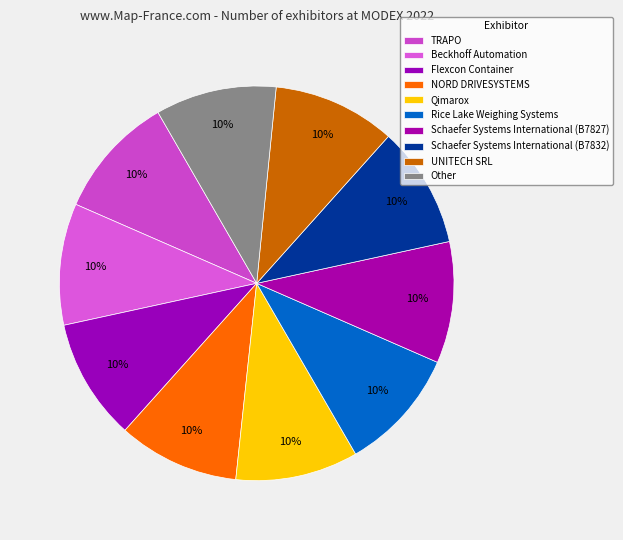

How much of the chart is everything except Flexcon Container?

90.0%